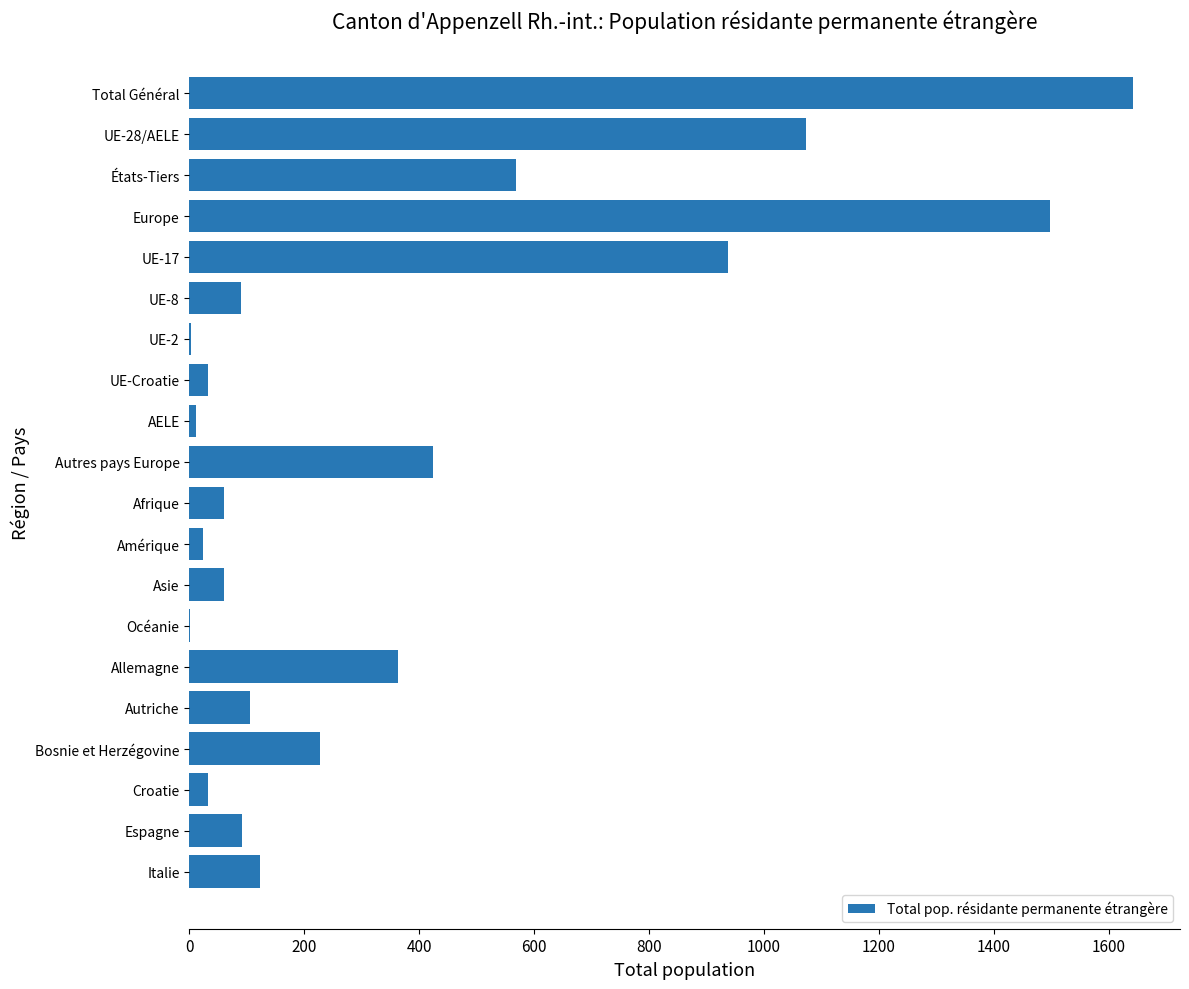

What is the greatest value displayed?

1642